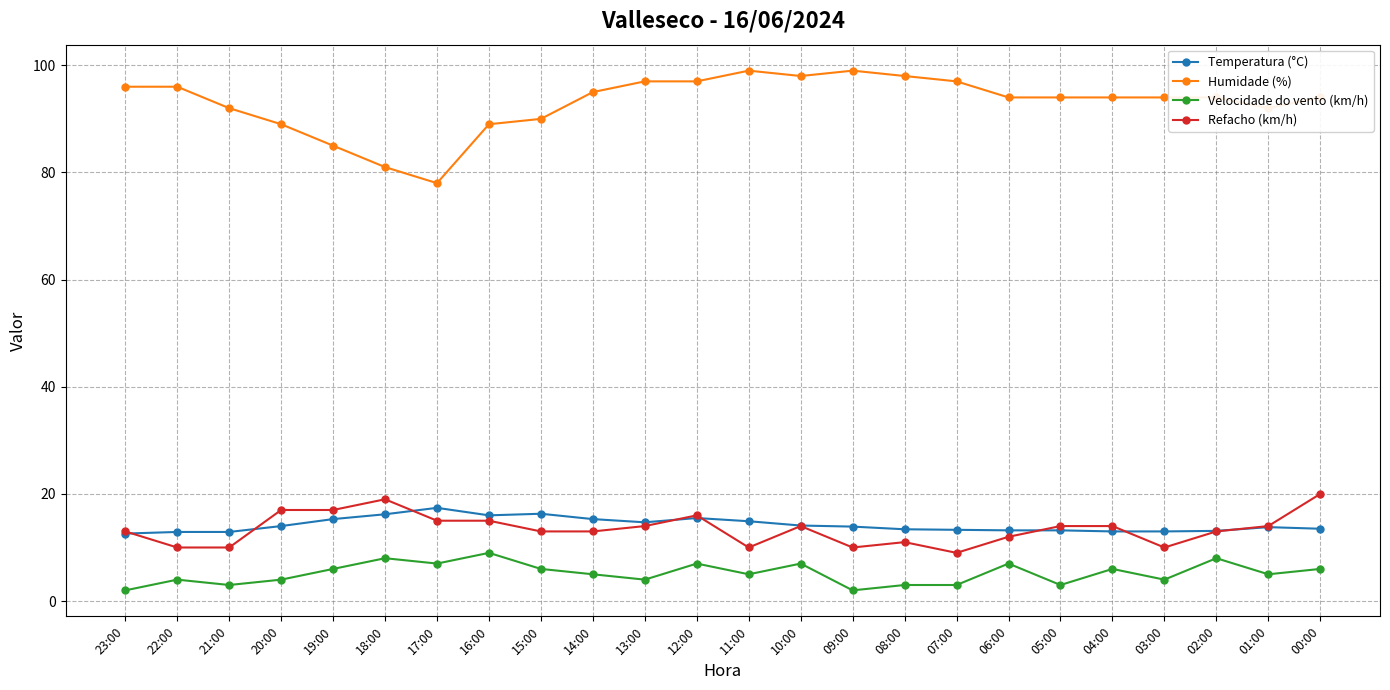

True or false: Humidade (%) has a value of 94.0 at 05:00.

True